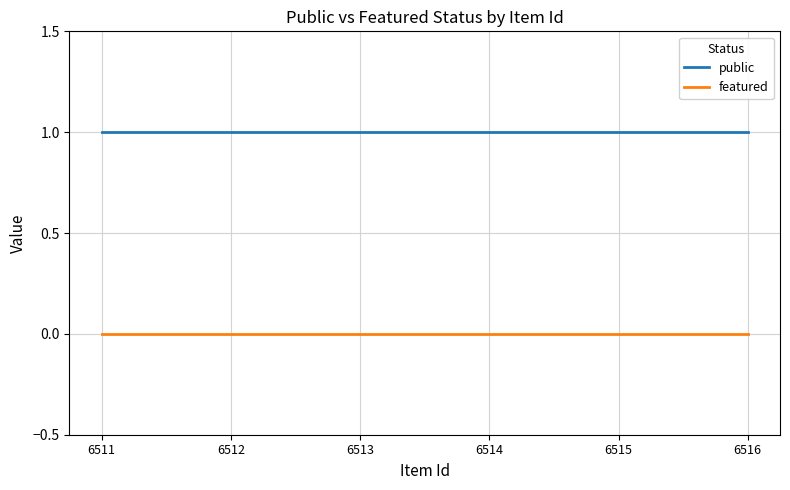

What is the average value of the public series?

1